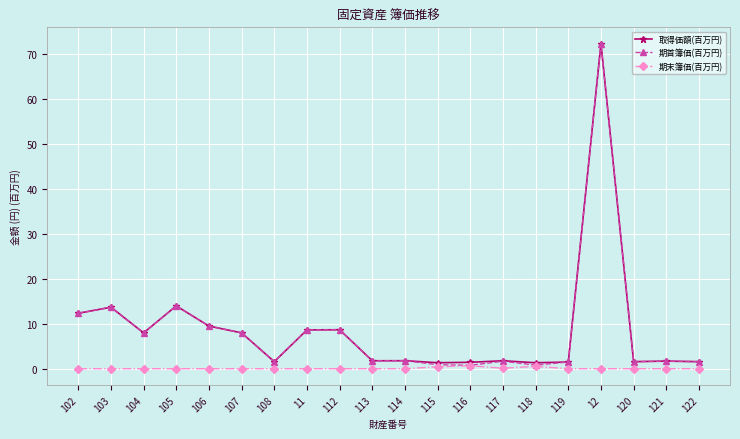

What are all the series names shown in the legend?

取得価額(百万円), 期首簿価(百万円), 期末簿価(百万円)